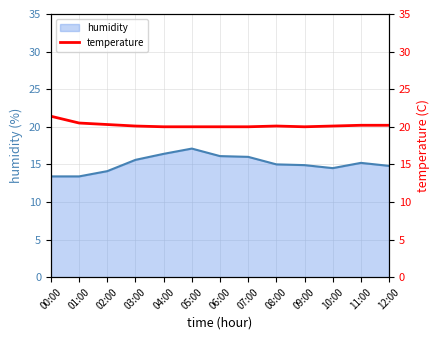

Rank the categories by value from highest to lowest.

00:00, 01:00, 02:00, 11:00, 12:00, 03:00, 08:00, 10:00, 04:00, 05:00, 06:00, 07:00, 09:00